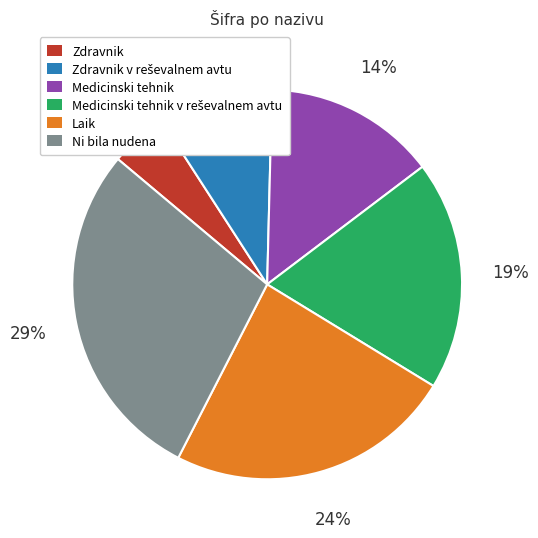

Between Laik and Zdravnik, which is larger?

Laik